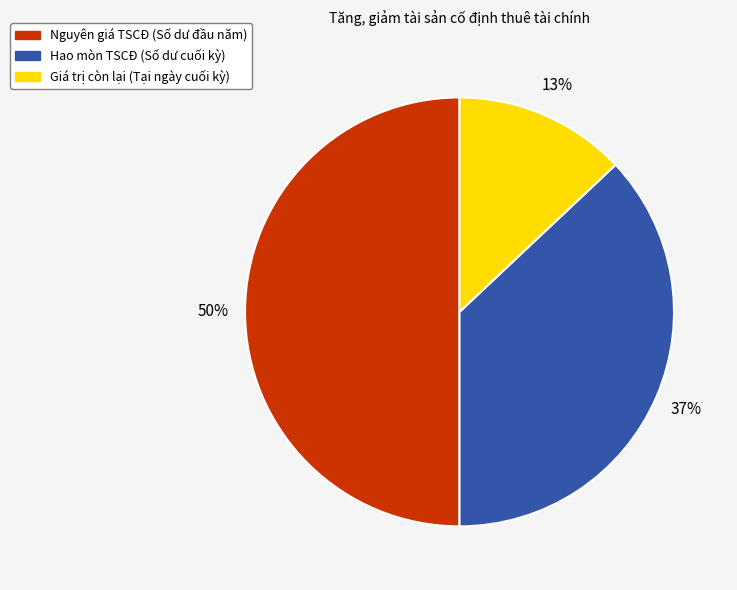

Which category has the smallest portion of the pie?

Giá trị còn lại (Tại ngày cuối kỳ)